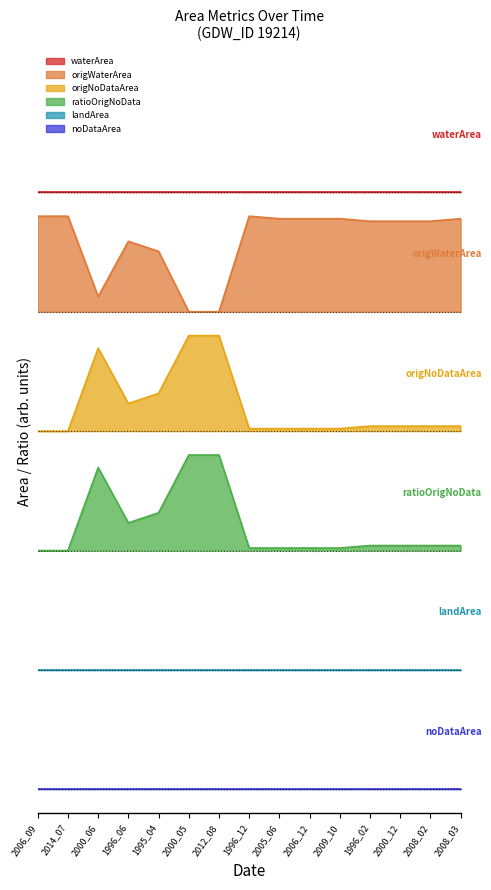

At which label is origWaterArea closest to 2?

2000_05